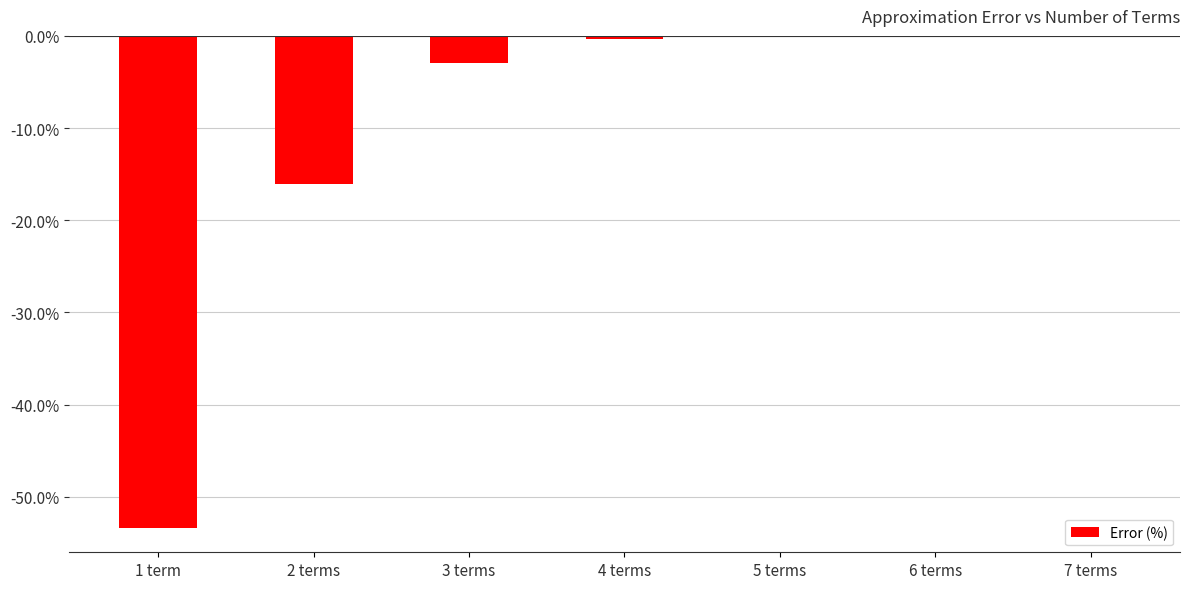

What is the sum of the values at 3 terms and 2 terms?

-19.0